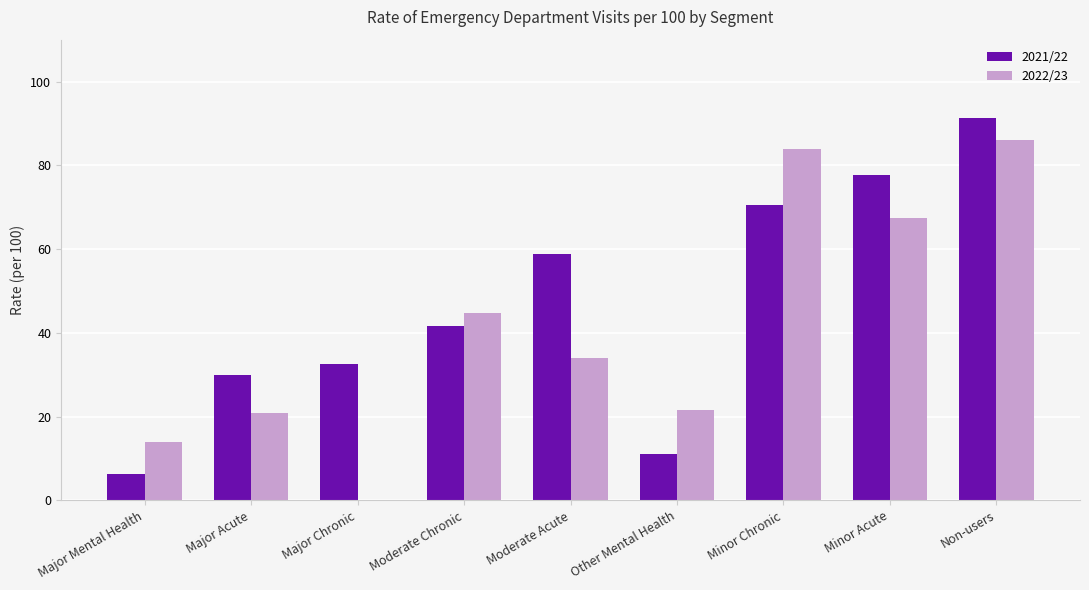

Is it true that 2022/23 equals 44.6 at Moderate Chronic?

True